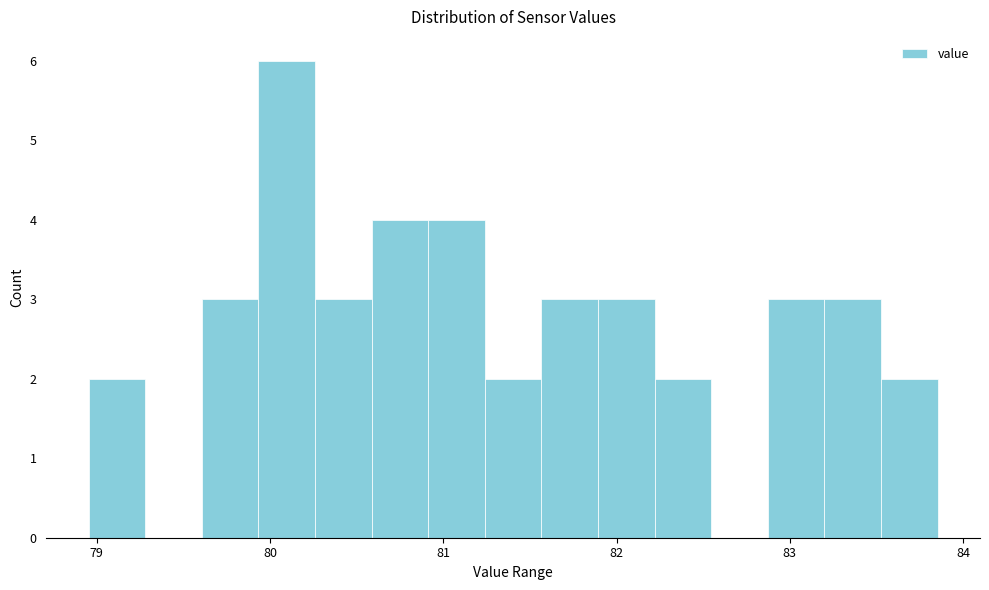

Read against the x-axis, roughly where is the centre of the tallest bar?

80.1